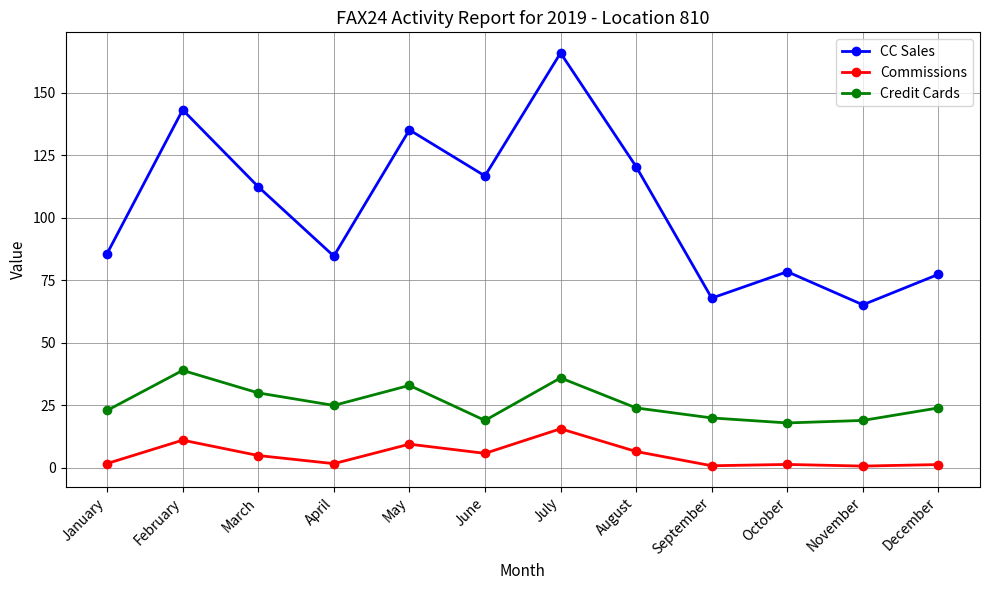

True or false: Credit Cards and CC Sales cross at least once.

False